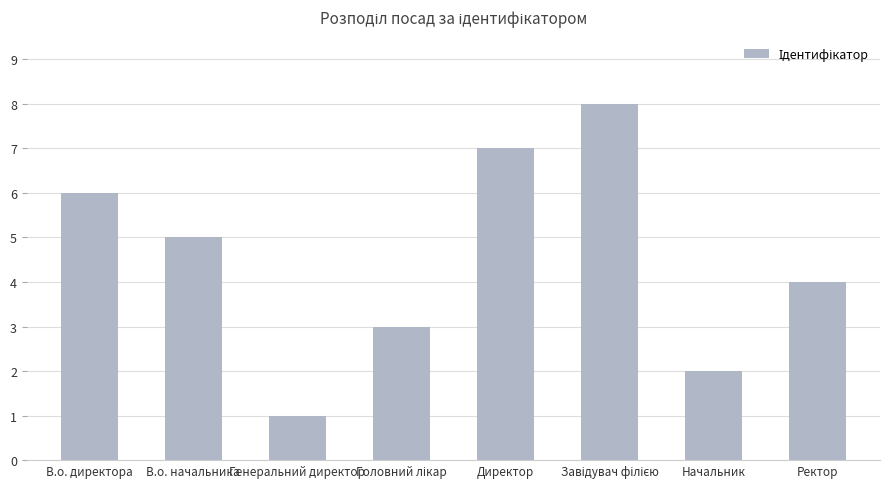

Reading left to right, what are all the values shown in this chart?

6	5	1	3	7	8	2	4